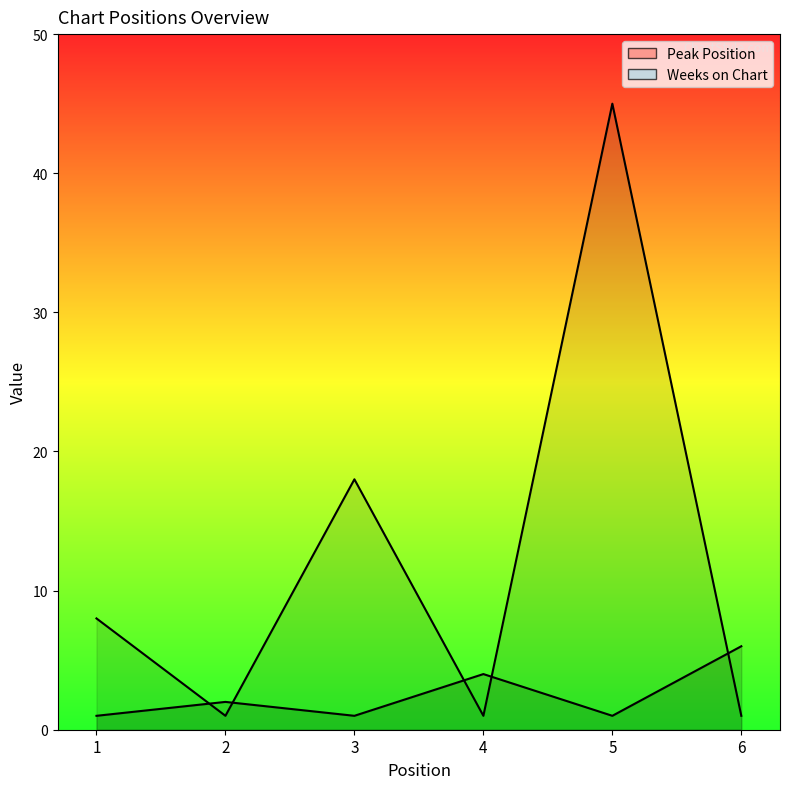

Reading left to right, what are all the values shown in this chart?

Peak Position: 1	2	1	4	1	6
Weeks on Chart: 8	1	18	1	45	1